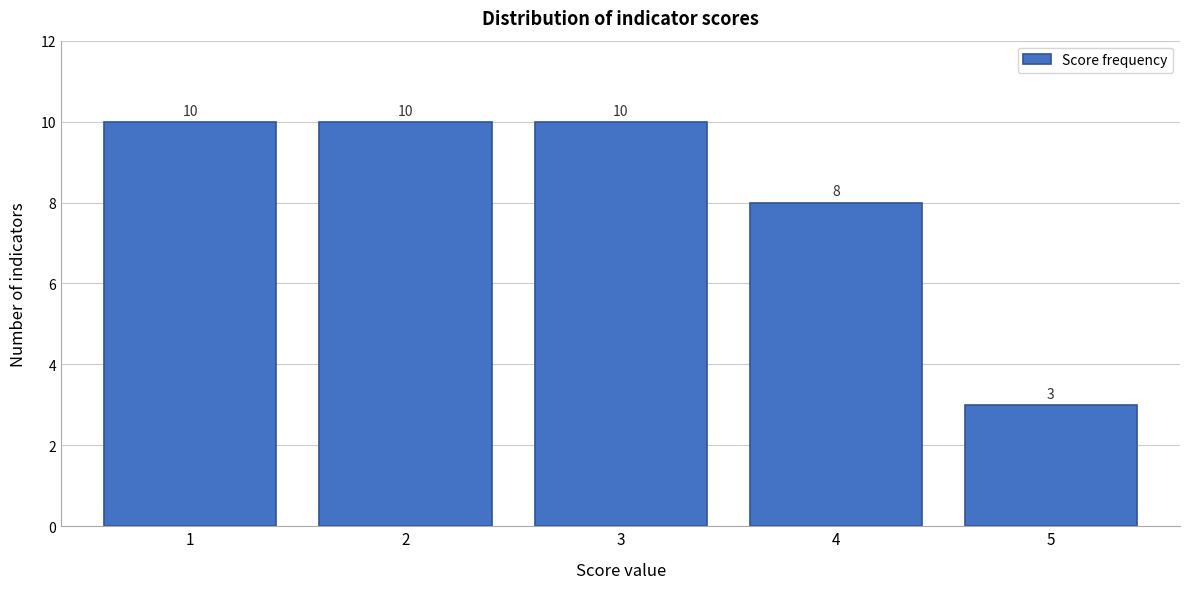

Reading left to right, transcribe this chart: for each bar, give the range it covers on the x-axis and its height.

0.5 to 1.5: 10
1.5 to 2.5: 10
2.5 to 3.5: 10
3.5 to 4.5: 8
4.5 to 5.5: 3